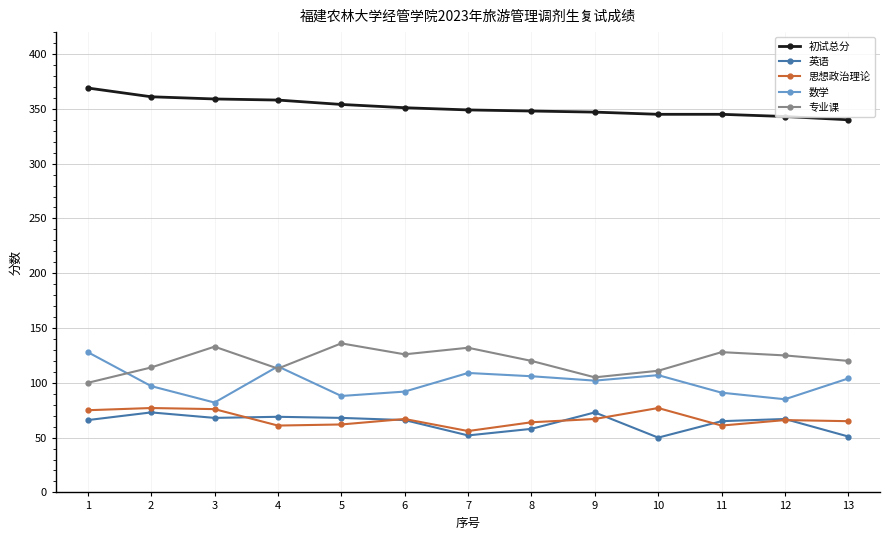

At which label does 数学 reach its peak?

1